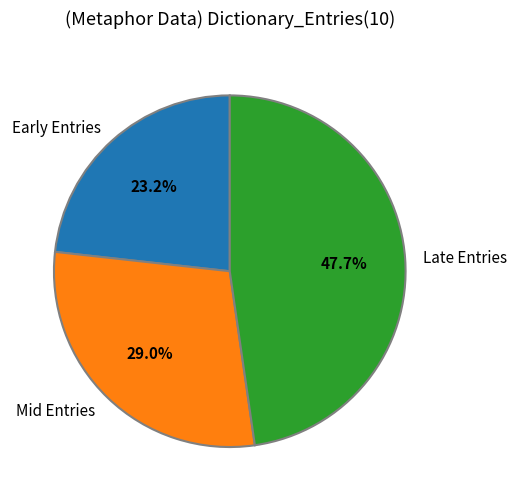

Which slice is the largest?

Late Entries